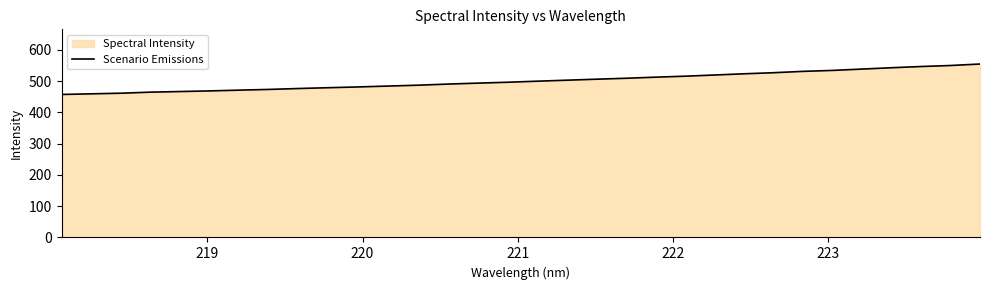

How many lines are shown in the chart?

1